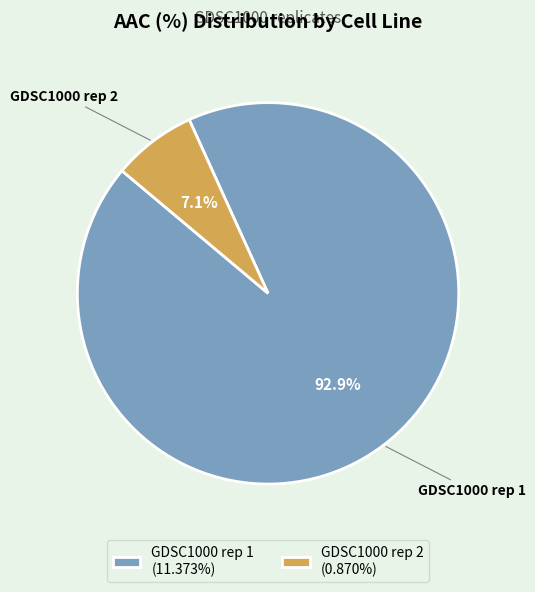

Is there a majority slice in this chart?

Yes